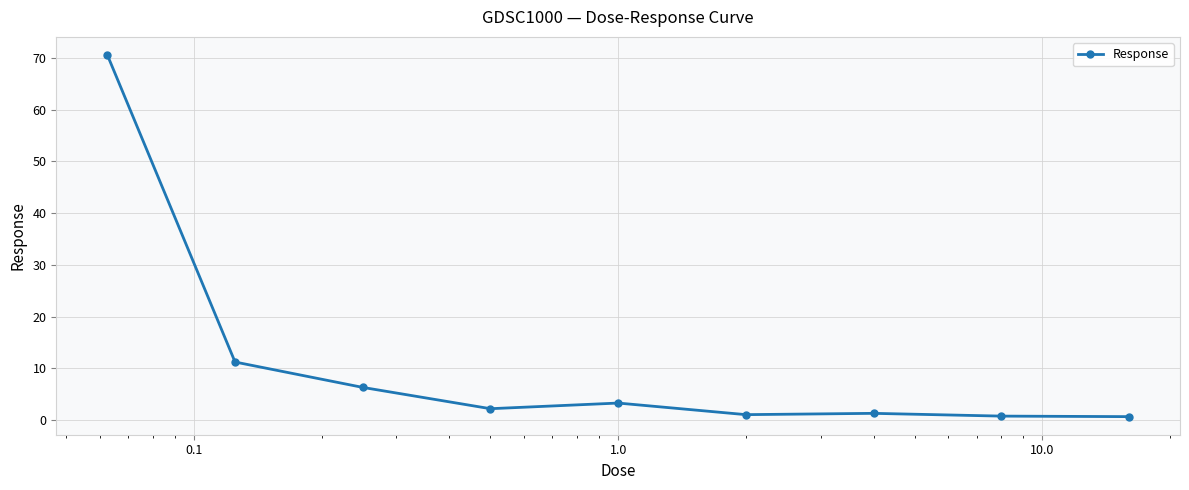

How many lines are shown in the chart?

1